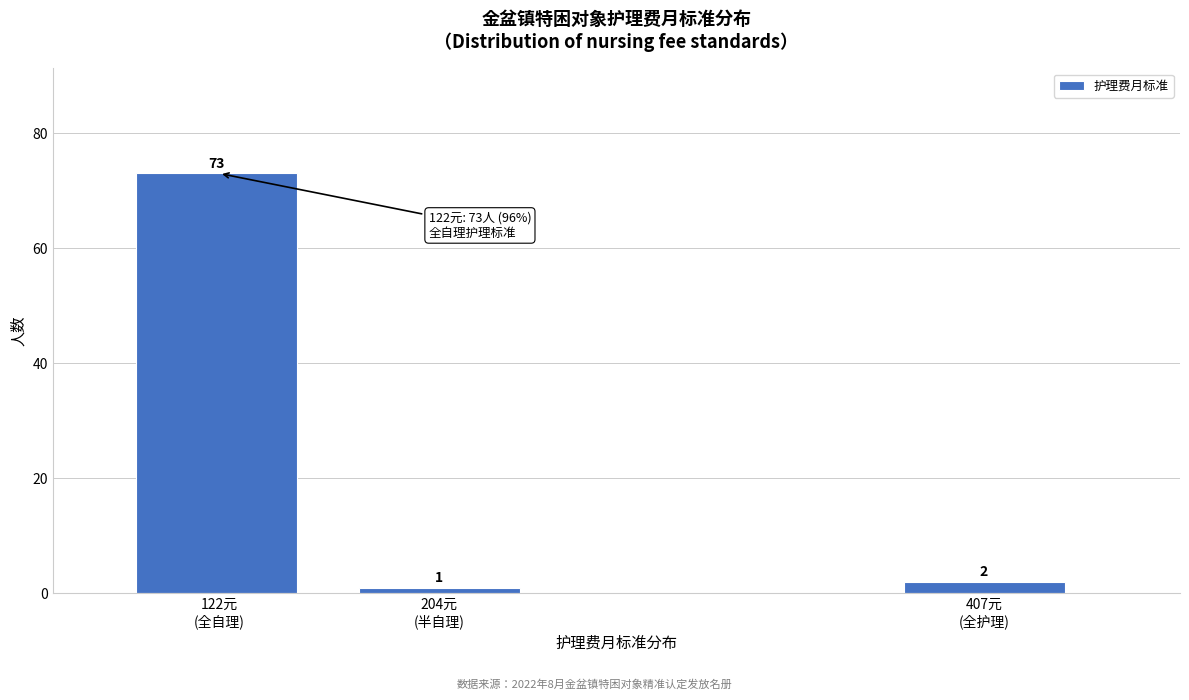

Reading left to right, list all the values displayed in this chart.

73	1	2